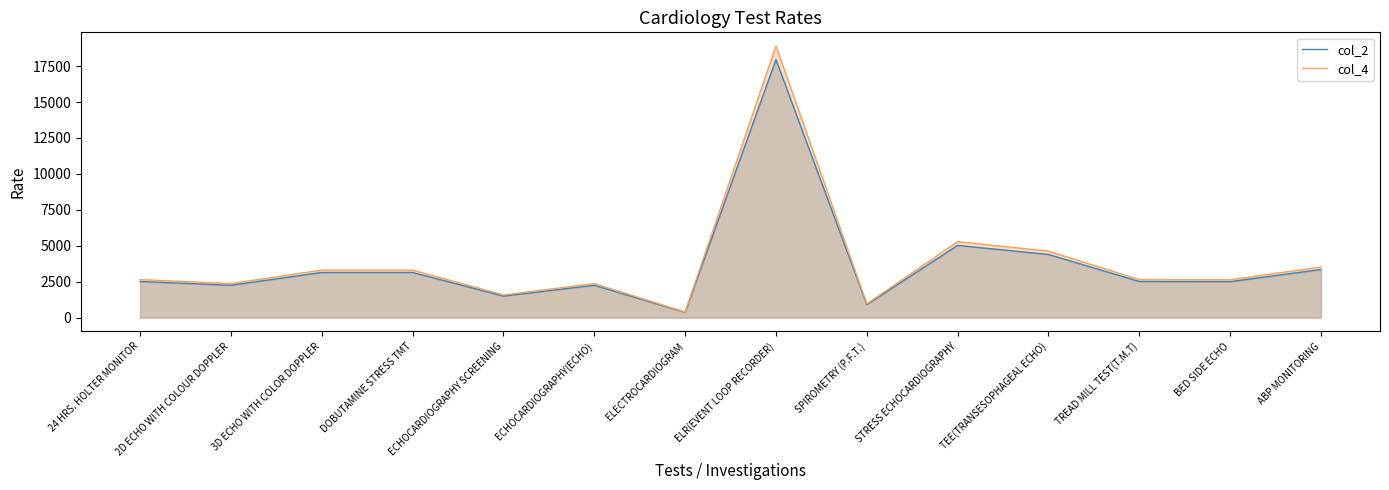

True or false: col_2 has a value of 915.9 at ECHOCARDIOGRAPHY SCREENING.

False